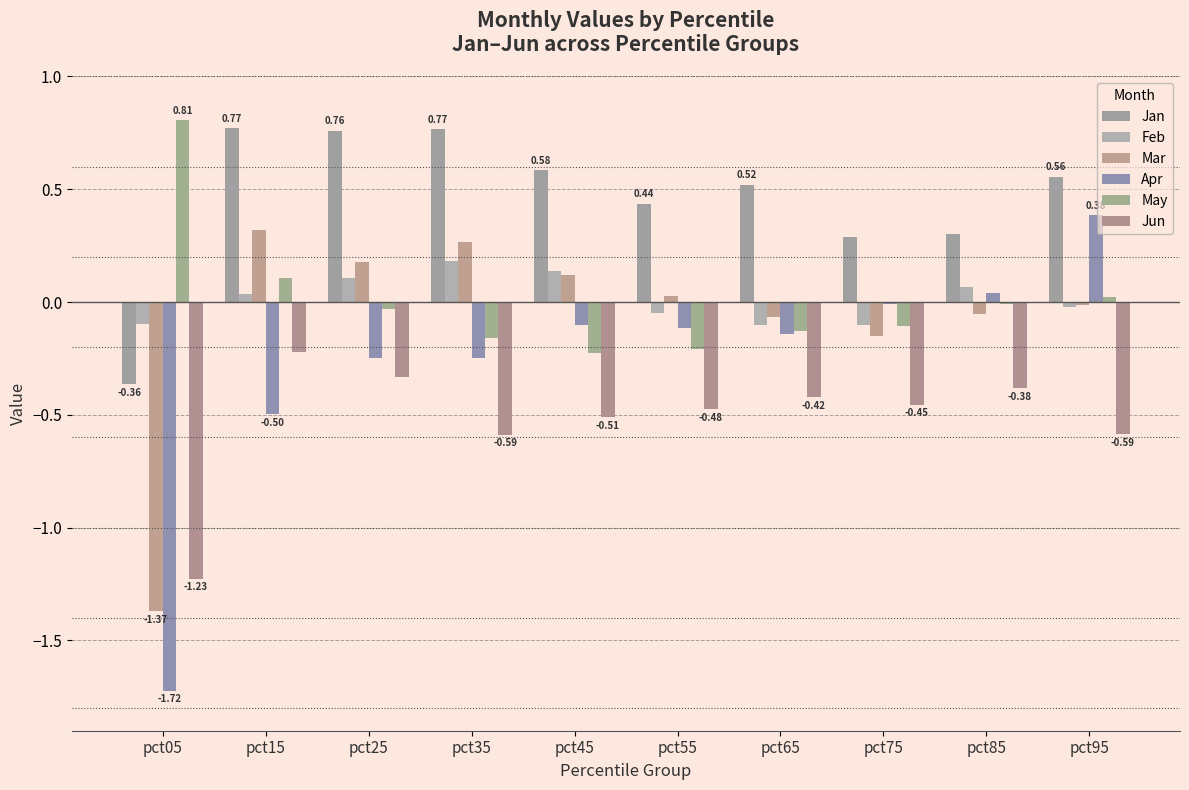

How many positive values does the Jan series have?

9